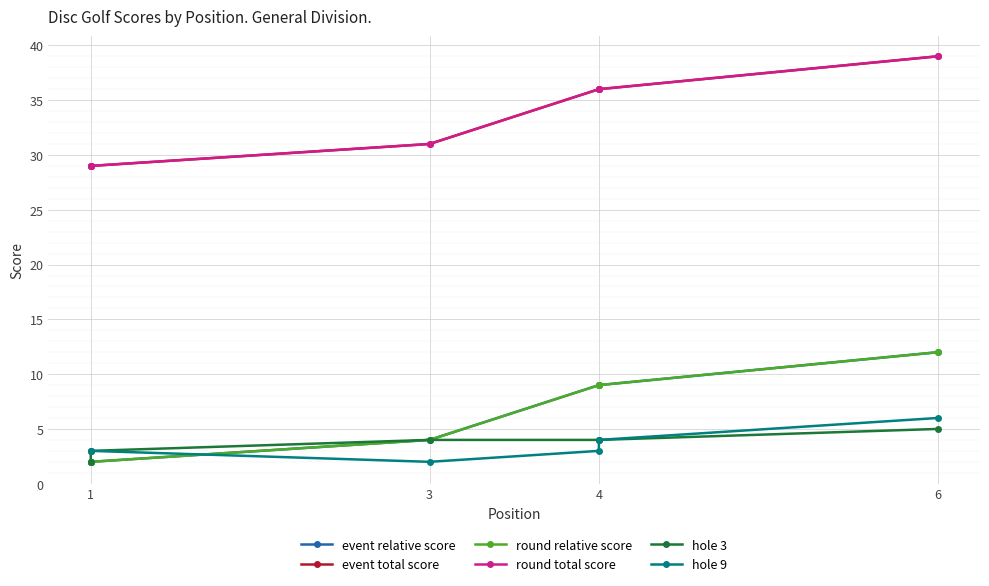

Which category has the lowest value in the event total score series?

1